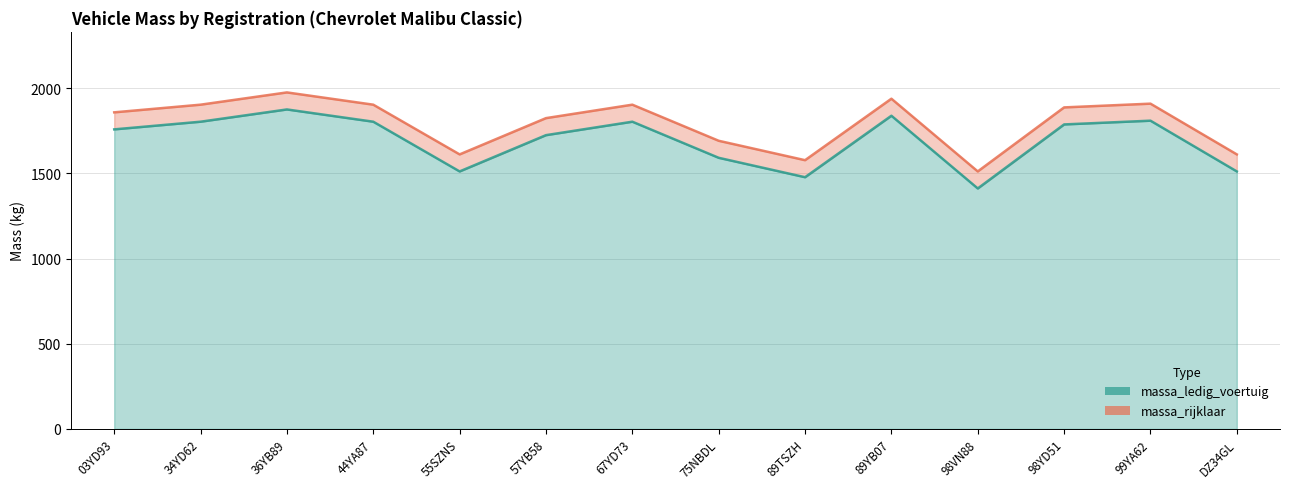

At which category is the sum across all series the highest?

36YB89